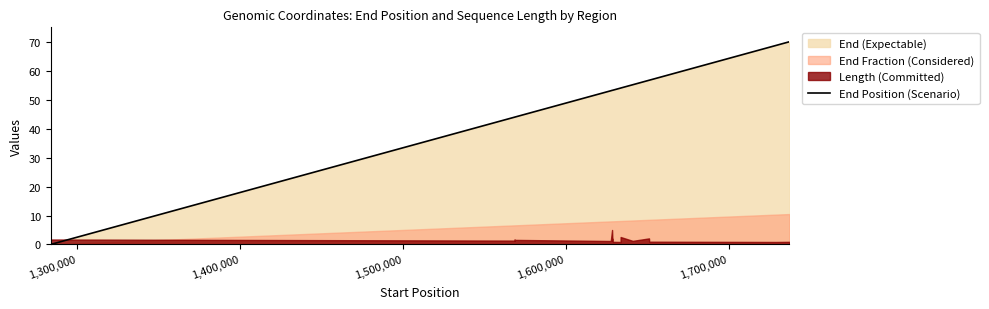

What is the maximum value for End Position (Scenario)?

70.0